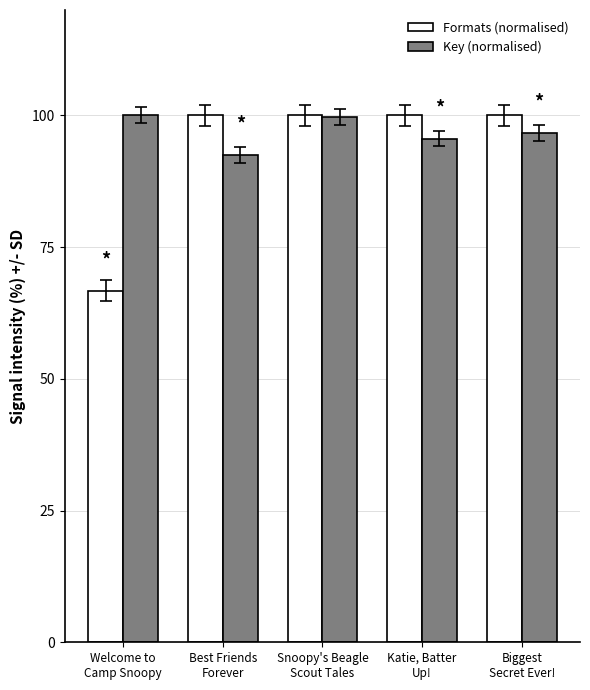

Which label corresponds to the smallest value in the chart?

Welcome to
Camp Snoopy